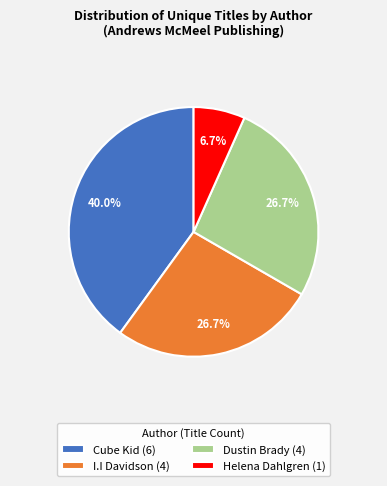

Combined, do Cube Kid (6) and I.I Davidson (4) account for over 50%?

Yes